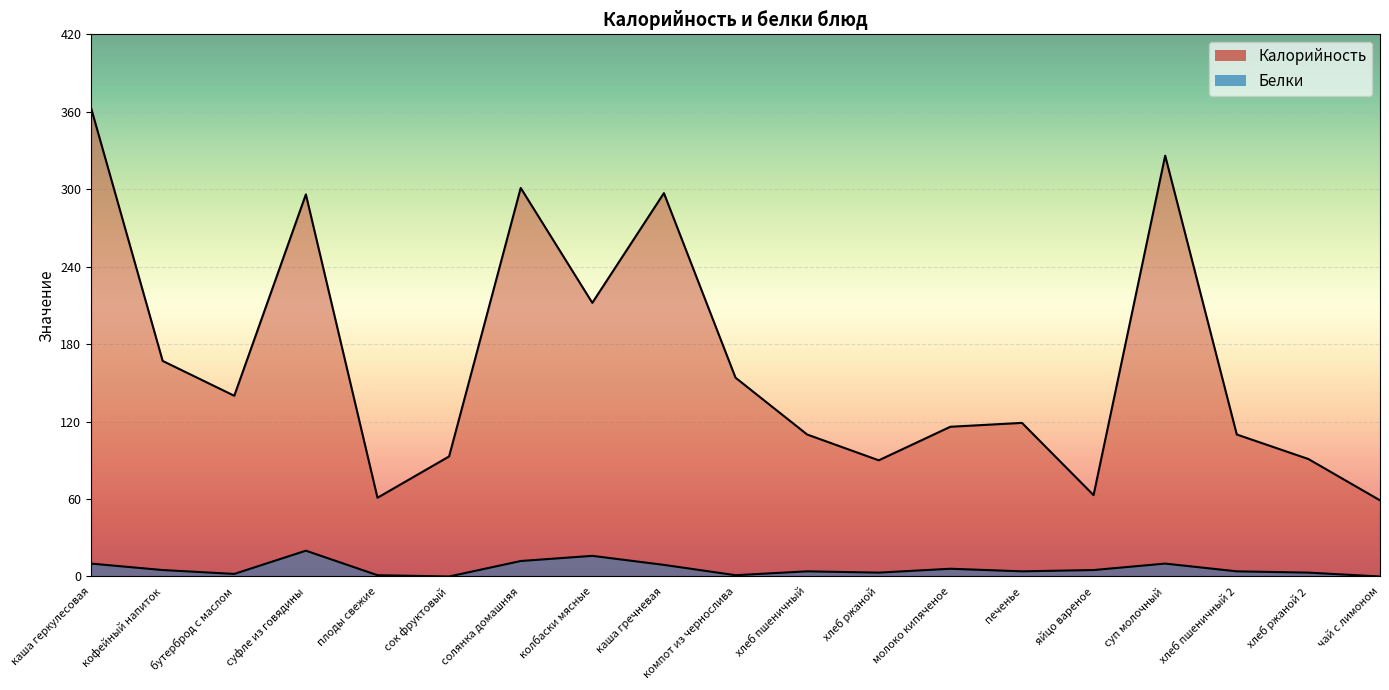

What are all the series names shown in the legend?

Калорийность, Белки